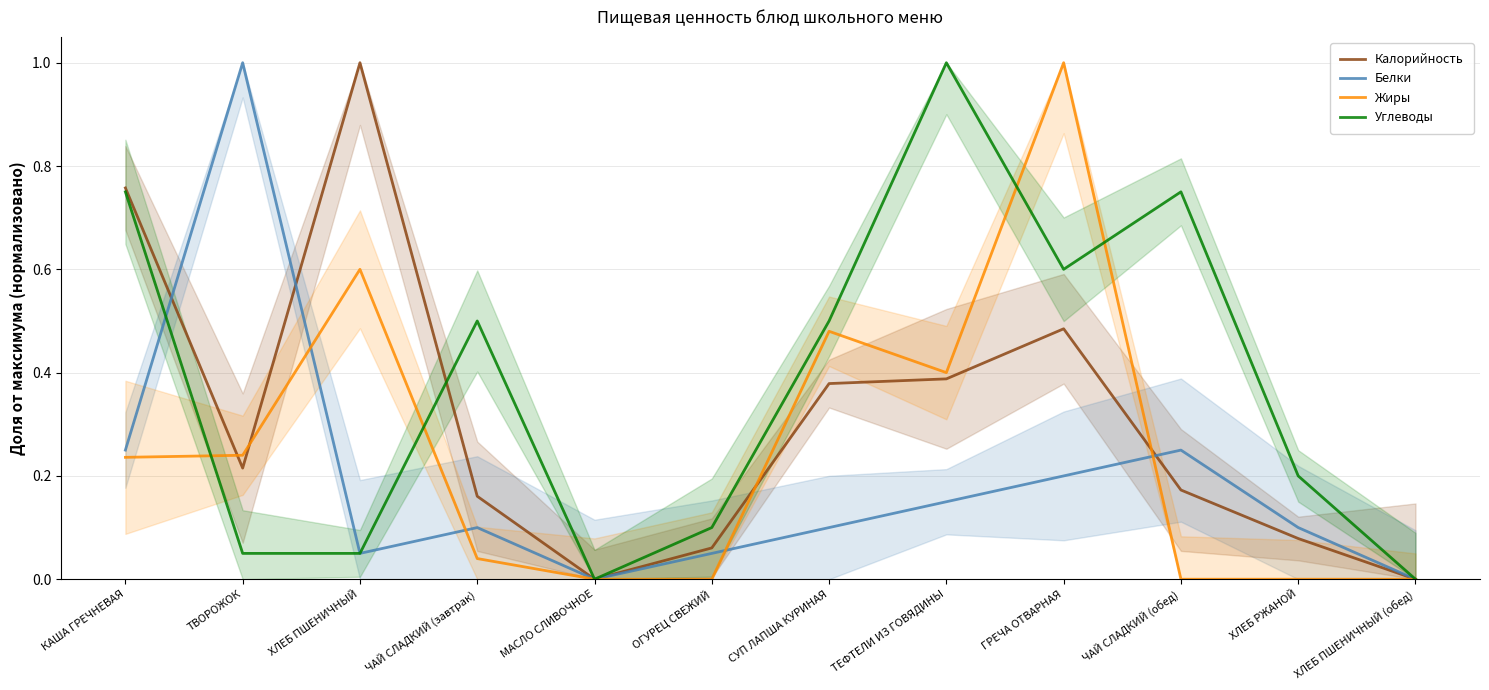

At which label does Белки reach its minimum?

МАСЛО СЛИВОЧНОЕ